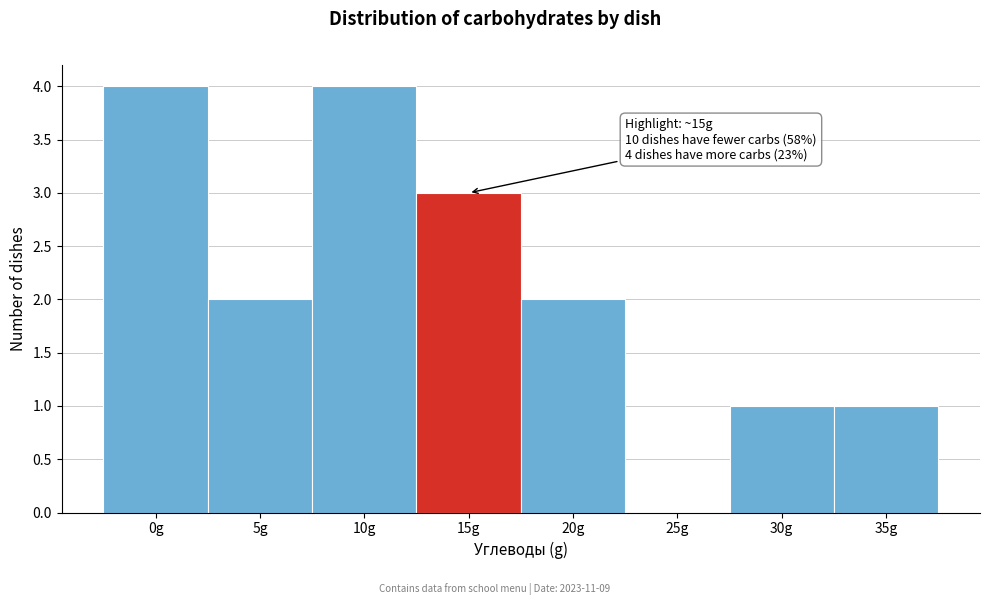

Reading left to right, transcribe all the data shown in this chart.

0g=4	5g=2	10g=4	15g=3	20g=2	25g=0	30g=1	35g=1